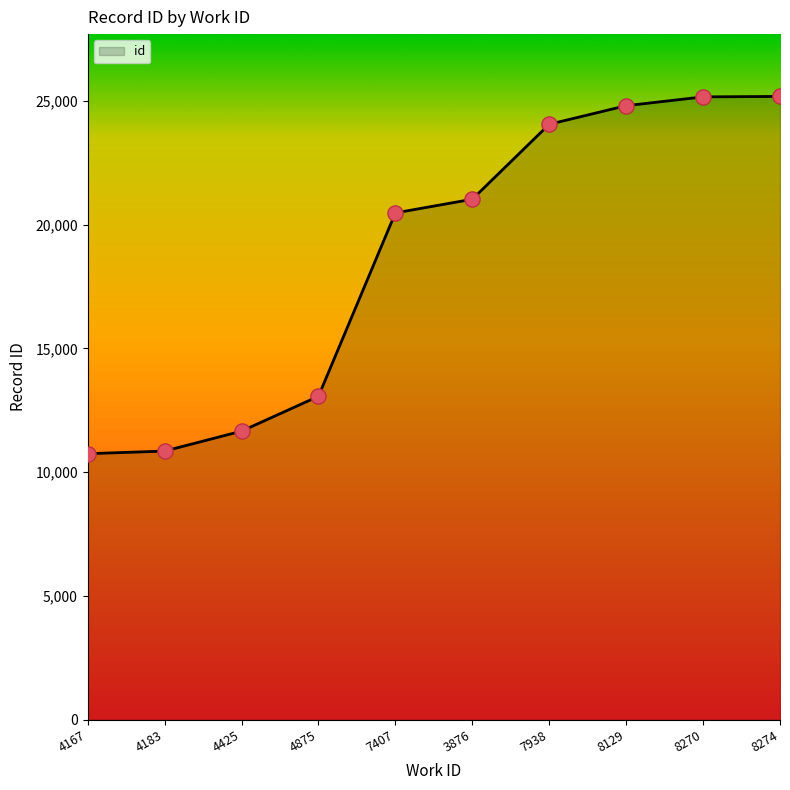

Which has a higher value, 4183 or 8274?

8274